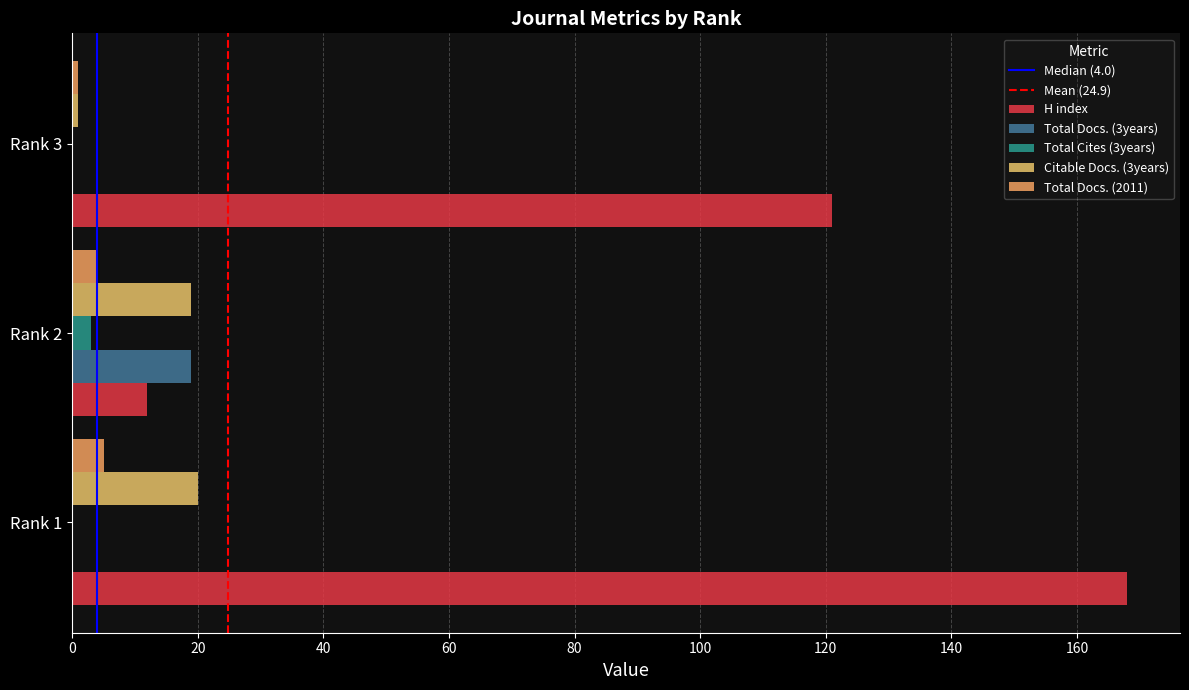

Between Rank 1 and Rank 2, which is larger?

Rank 1